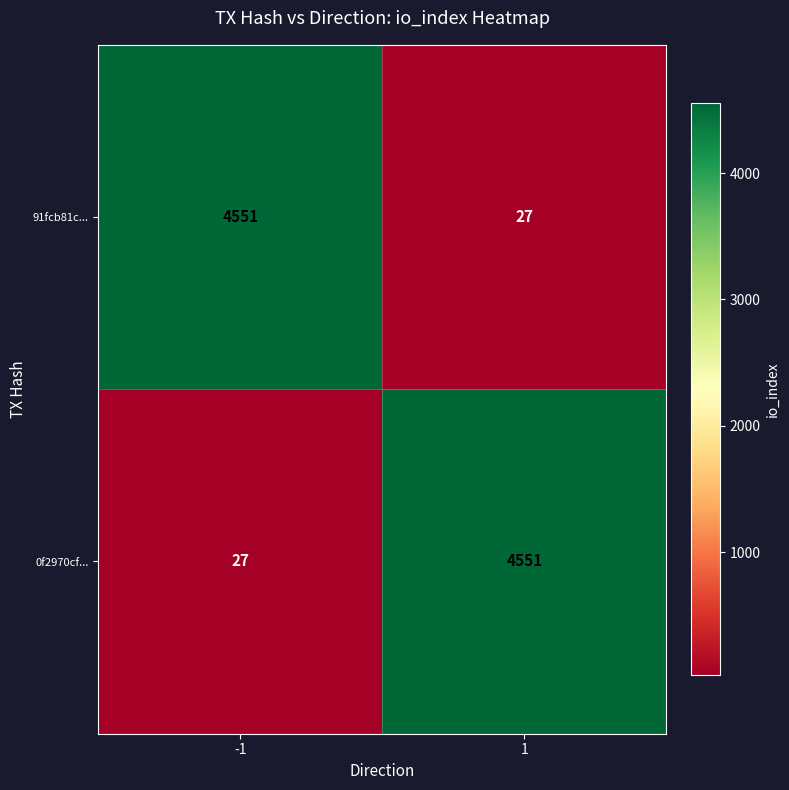

Reading right to left, what are all the values shown in this chart?

91fcb81c...: 1=27	-1=4551
0f2970cf...: 1=4551	-1=27